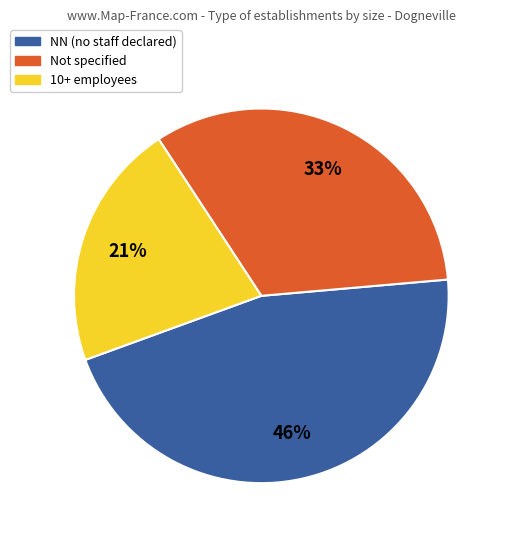

Do 10+ employees and Not specified together represent more than half of the pie?

Yes